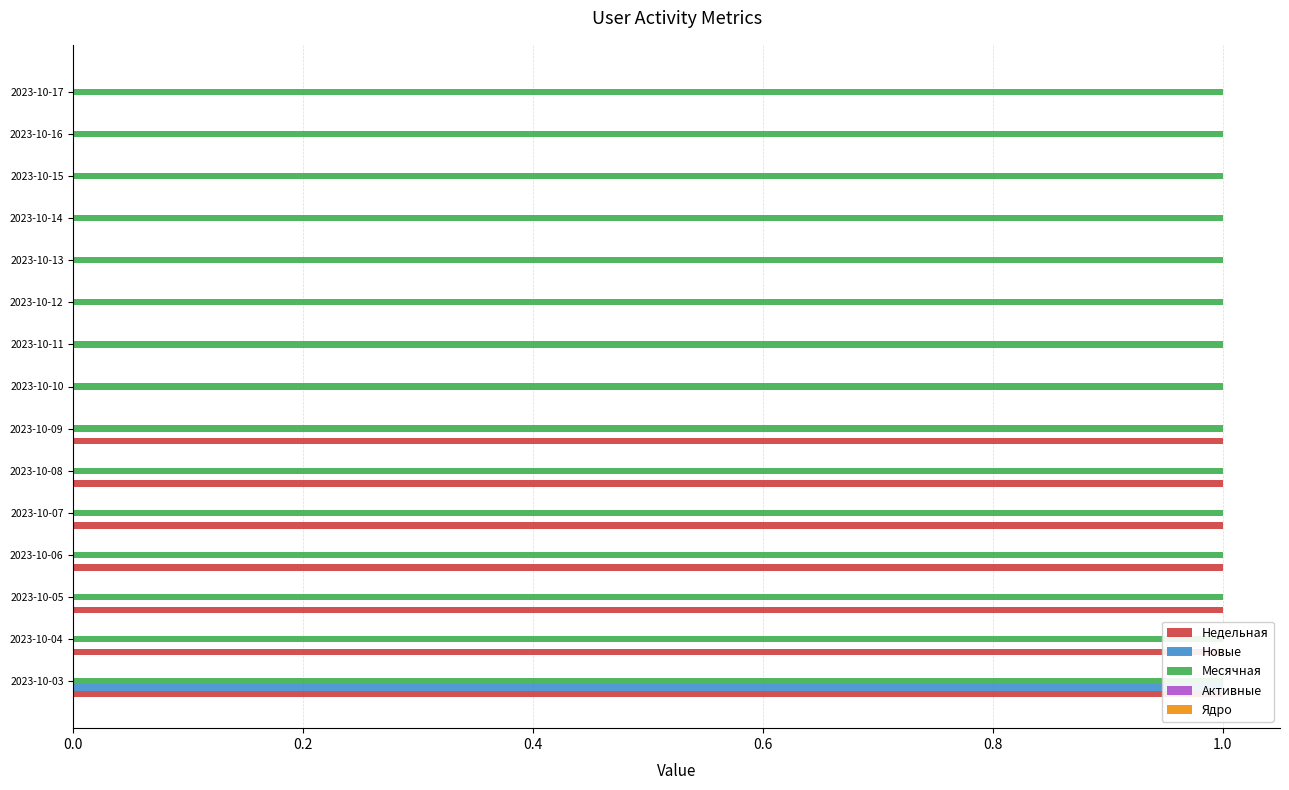

What are all the series names shown in the legend?

Недельная, Новые, Месячная, Активные, Ядро